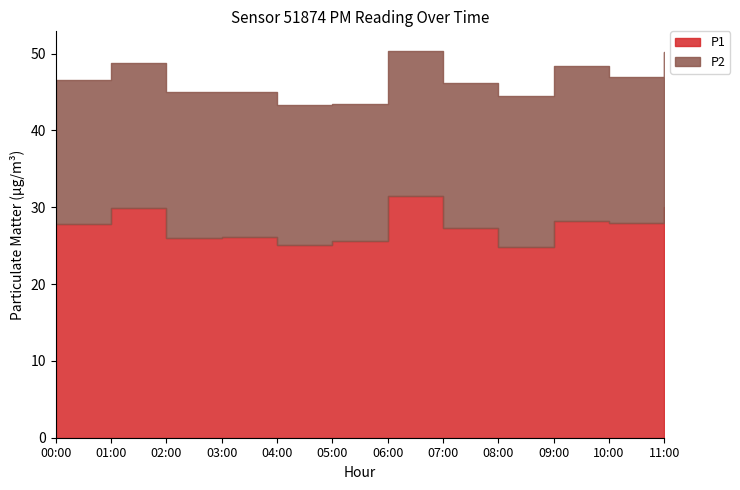

What position from the left is 04:00?

5